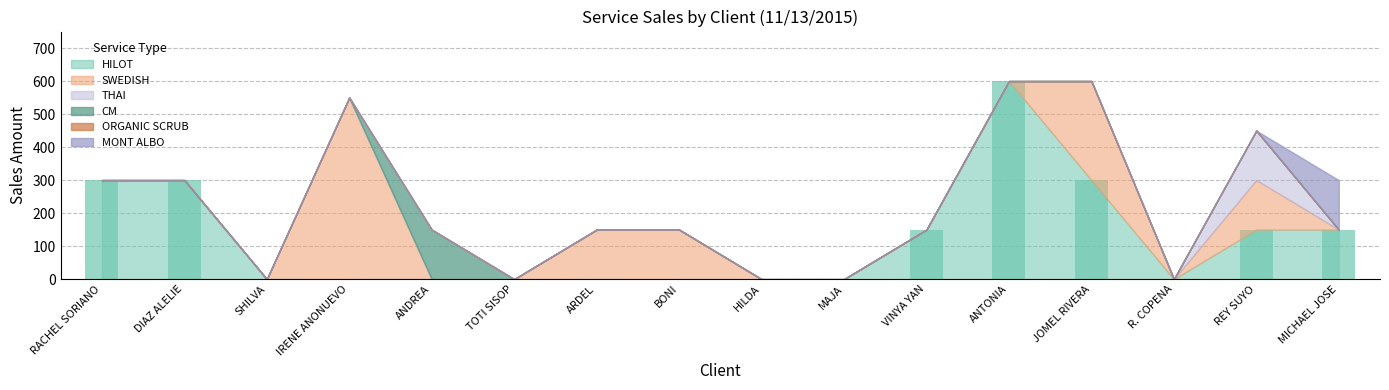

What is the change in value from RACHEL SORIANO to MAJA?

-300